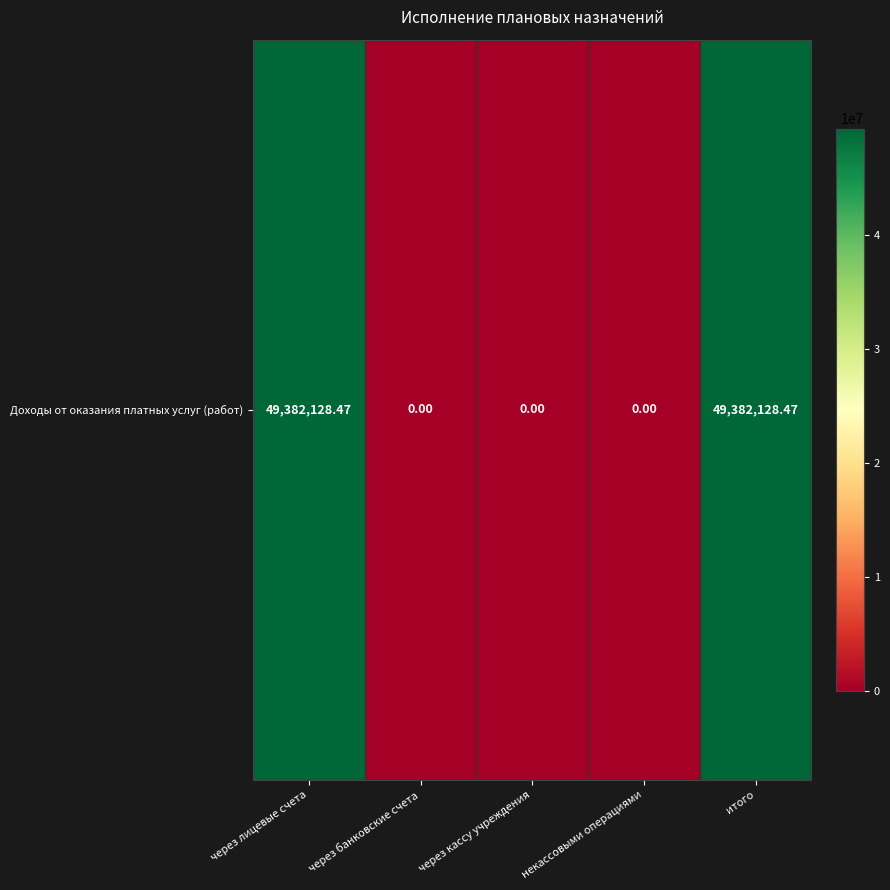

What is the change in value from через лицевые счета to через кассу учреждения?

-49382128.5